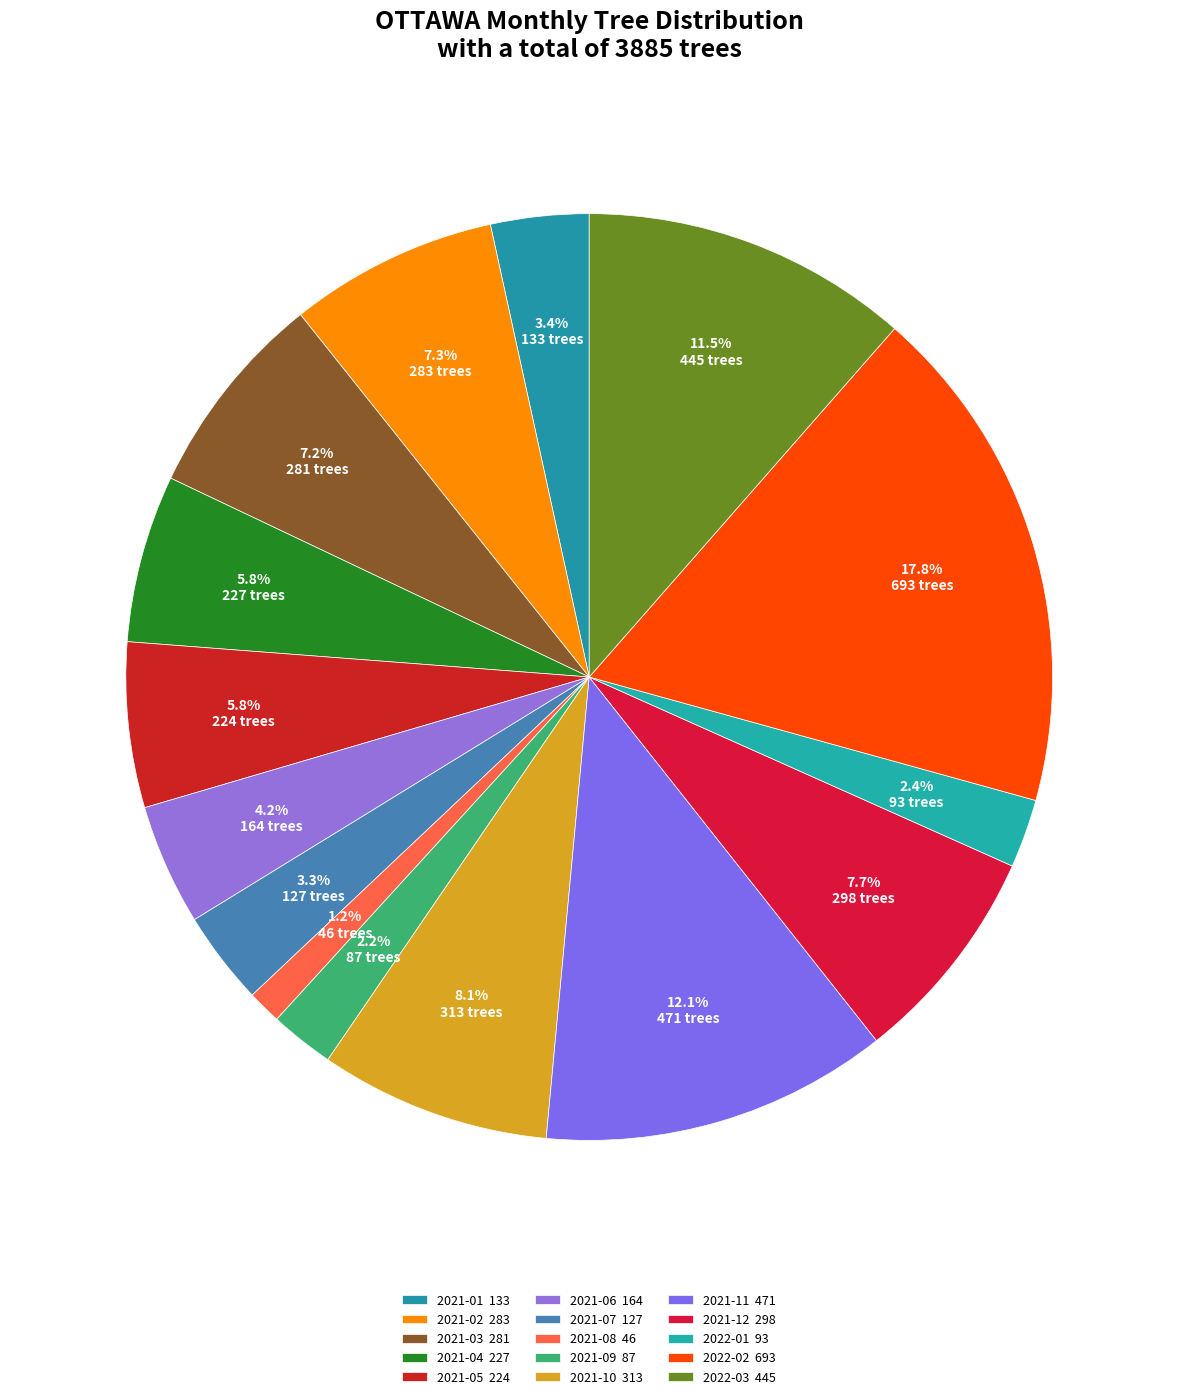

To the nearest percent, what is the combined percentage of 2021-08 and 2021-11?

13%